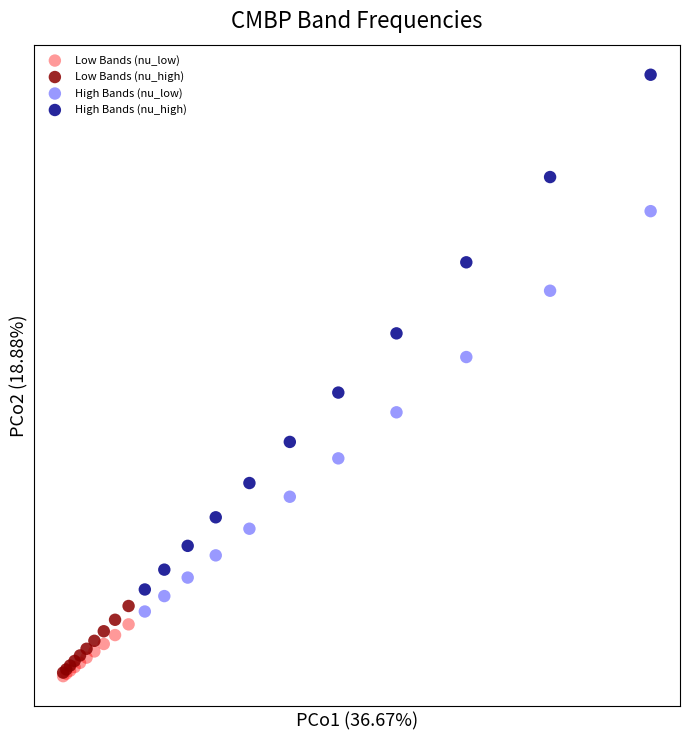

What are all the series names shown in the legend?

Low Bands (nu_low), Low Bands (nu_high), High Bands (nu_low), High Bands (nu_high)